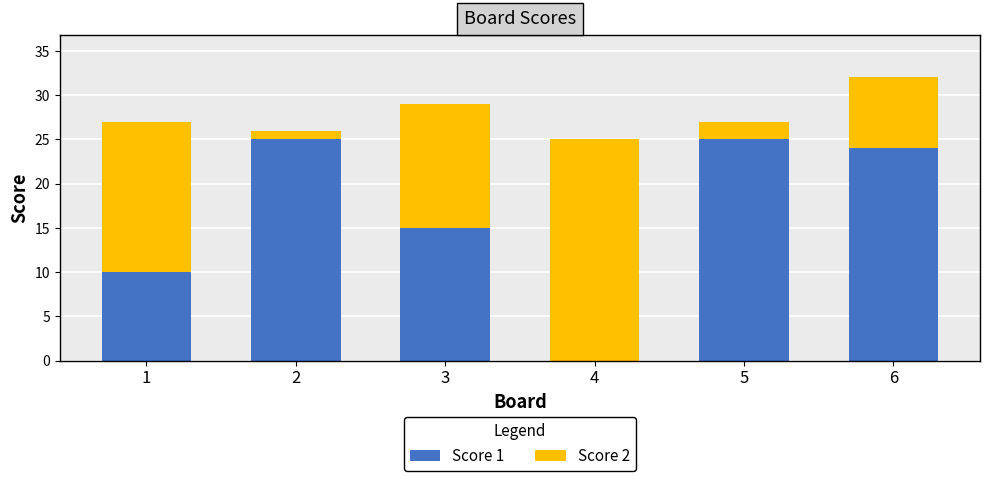

What is the difference between the Score 1 values at 2 and 3?

10